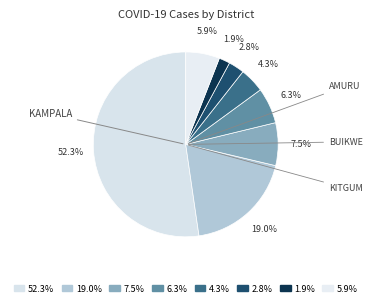

Is there any slice that represents more than half of the pie?

Yes